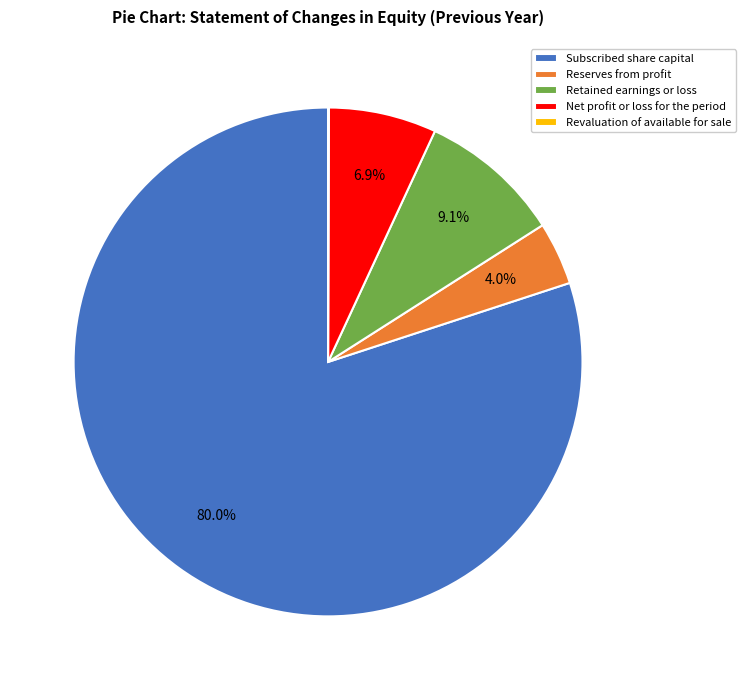

To the nearest percent, what percentage of the pie is Net profit or loss for the period?

7%